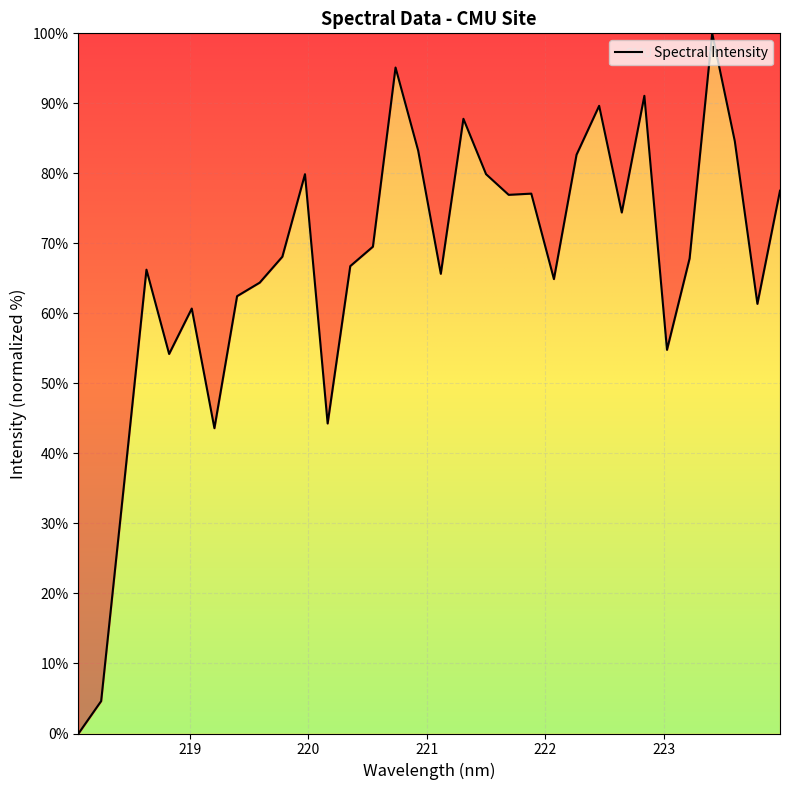

What is the maximum value shown in the chart?

100.0